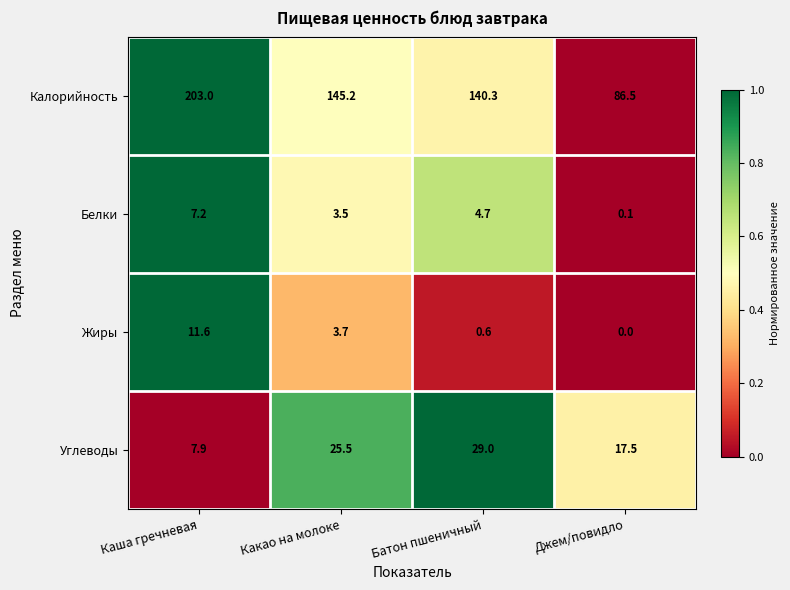

What is the average value of the Углеводы series?

20.0